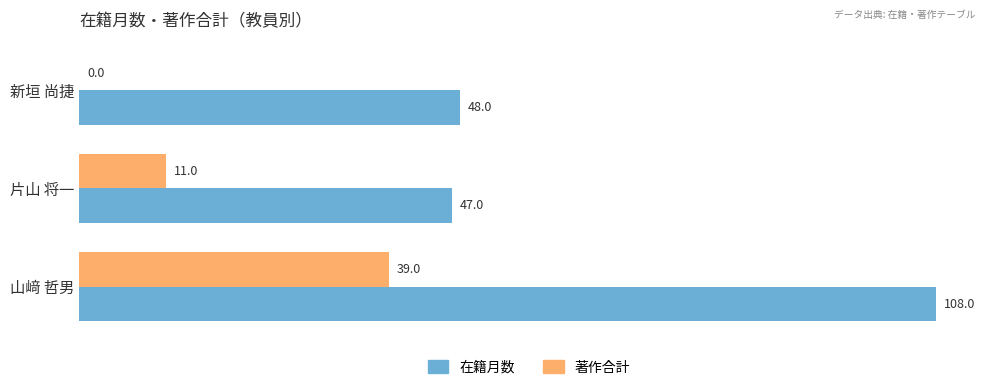

What is the sum of all 著作合計 values?

50